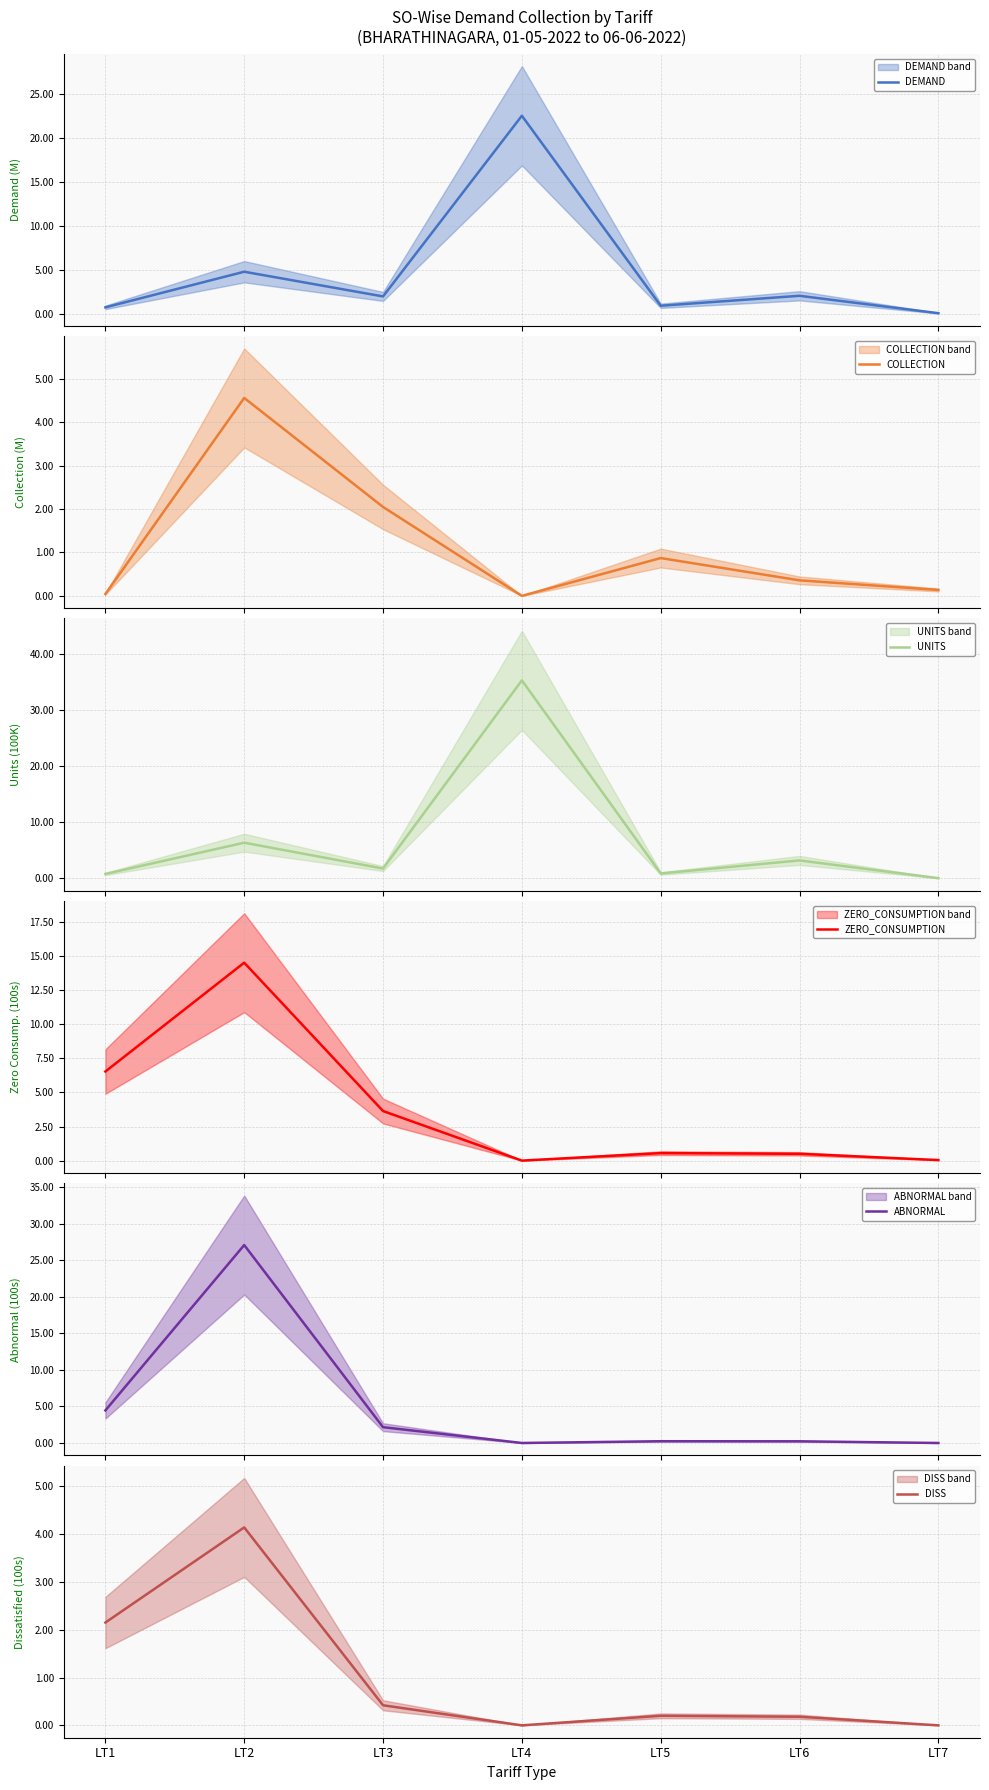

The DEMAND series shows 1.4 at LT5. True or false?

False